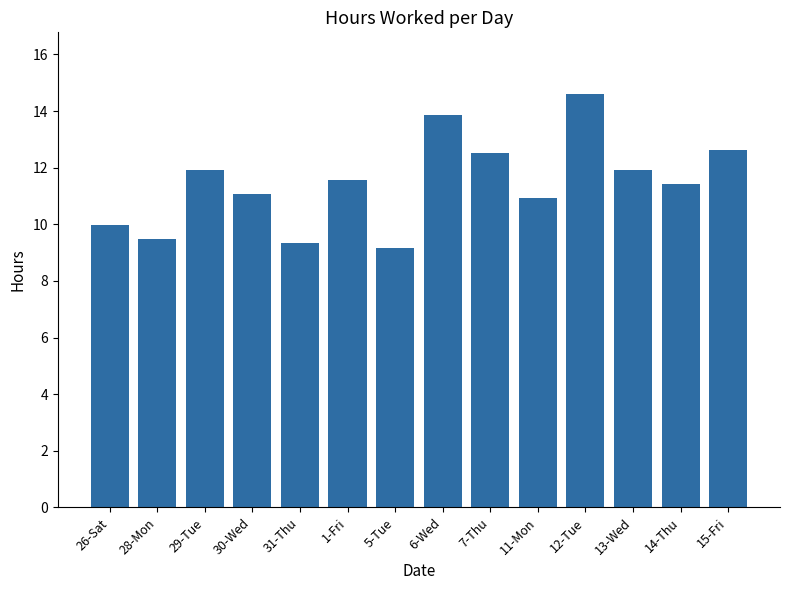

The value at 6-Wed is 13.9. True or false?

True